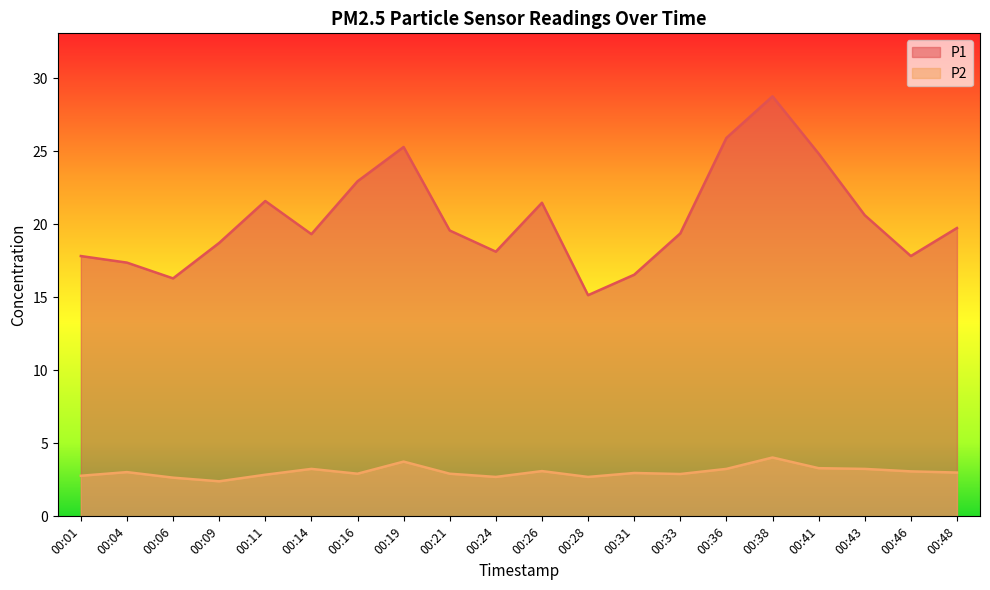

How many interior local peaks does the P2 series have?

6